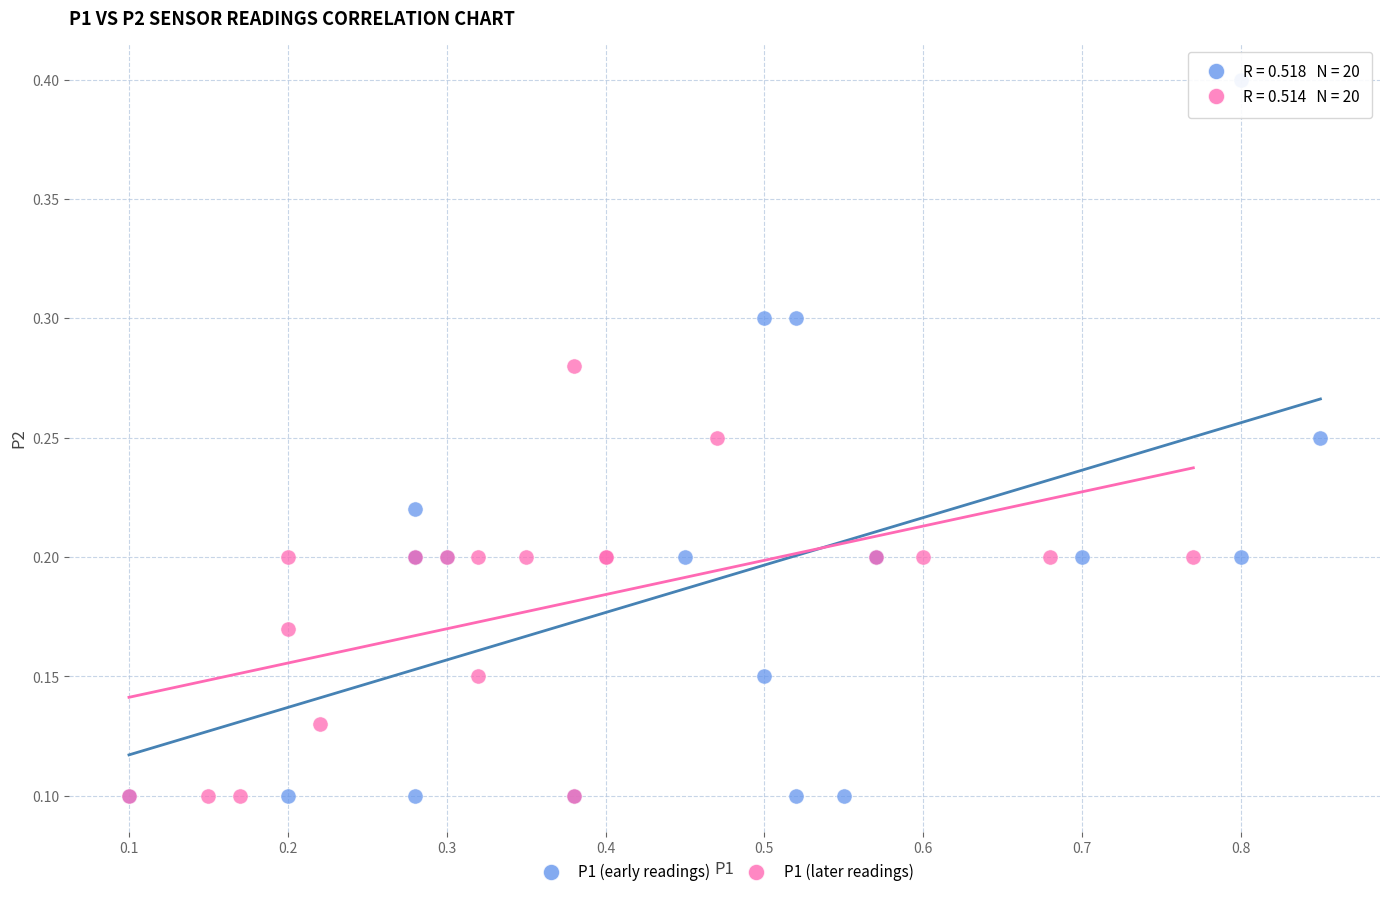

What are all the series names shown in the legend?

P1 (early readings), P1 (later readings)